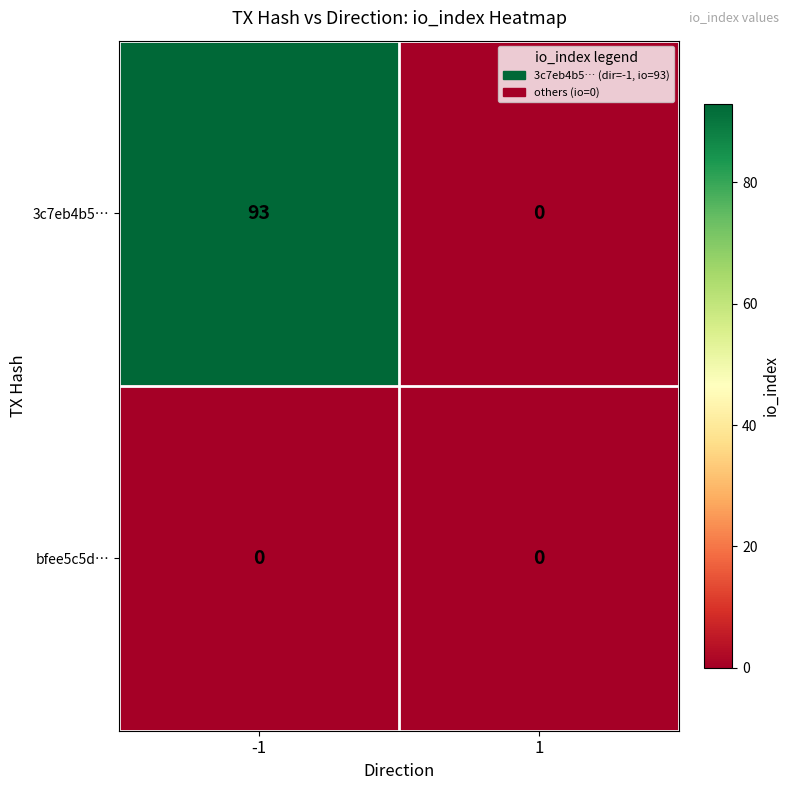

Reading right to left, what are all the values shown in this chart?

3c7eb4b5…: 0	93
bfee5c5d…: 0	0